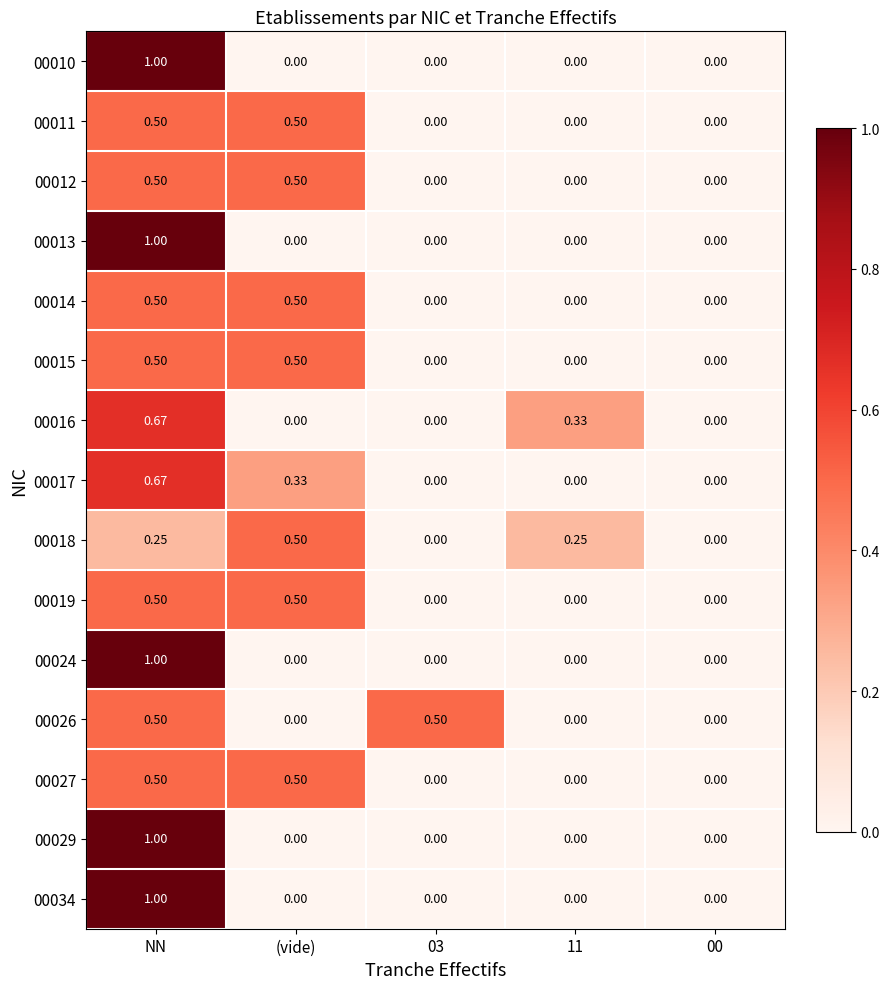

At which category is the sum across all series the highest?

NN